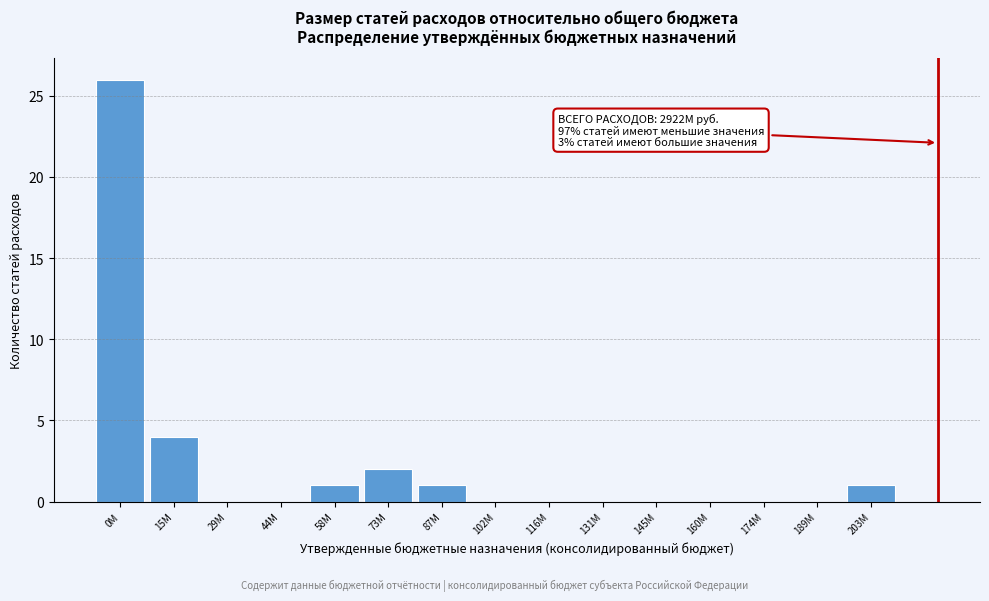

Reading right to left, list all the values displayed in this chart.

203M=1	189M=0	174M=0	160M=0	145M=0	131M=0	116M=0	102M=0	87M=1	73M=2	58M=1	44M=0	29M=0	15M=4	0M=26